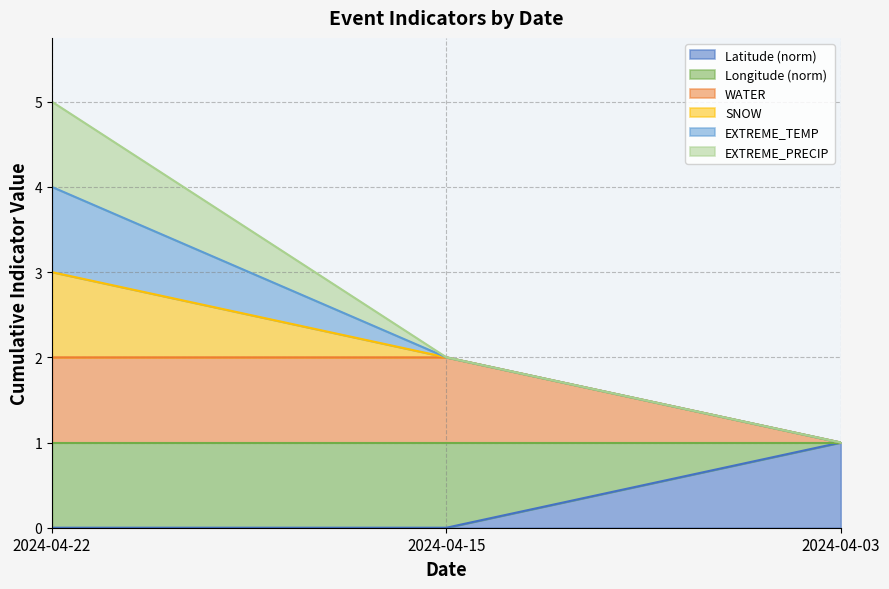

Does the chart have visible grid lines?

Yes